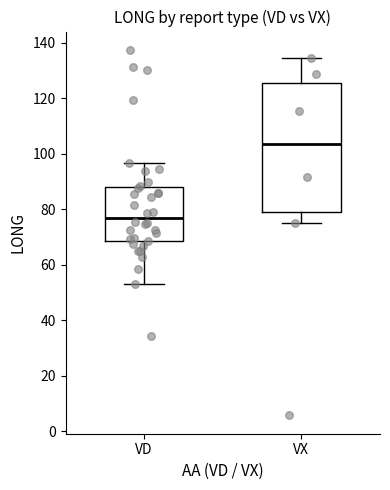

Comparing the boxes themselves (not the whiskers), which one is the tallest?

VX